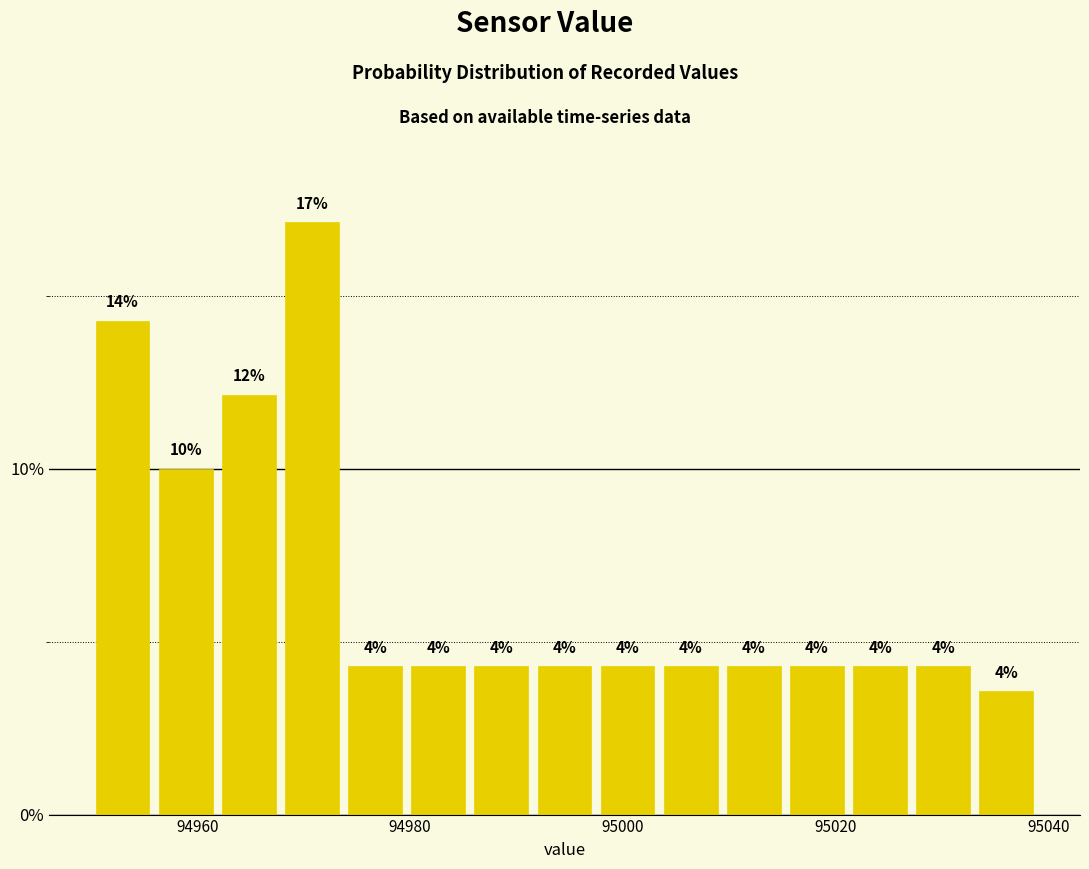

Read against the x-axis, roughly where is the centre of the tallest bar?

94970